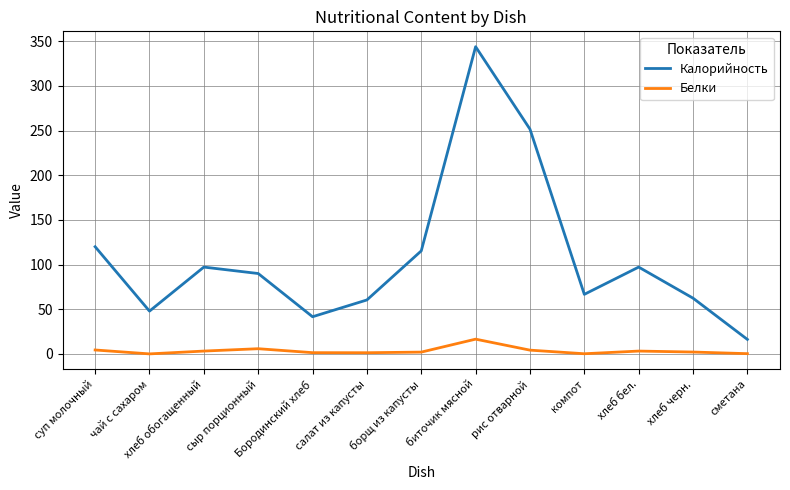

At which label does Калорийность first exceed 90?

суп молочный